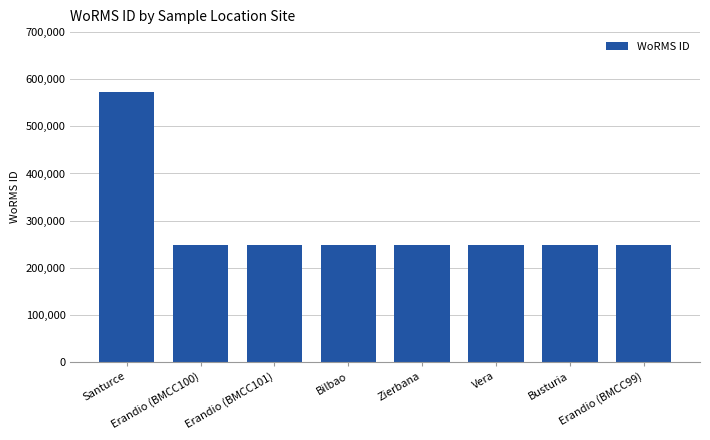

What is the smallest value displayed?

248124